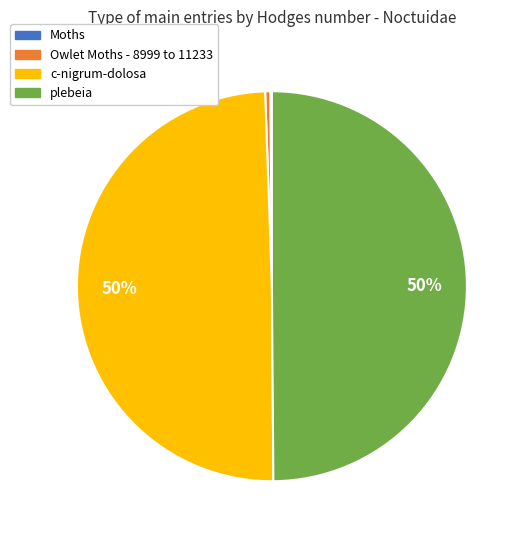

Is the sum of plebeia and c-nigrum-dolosa greater than half?

Yes